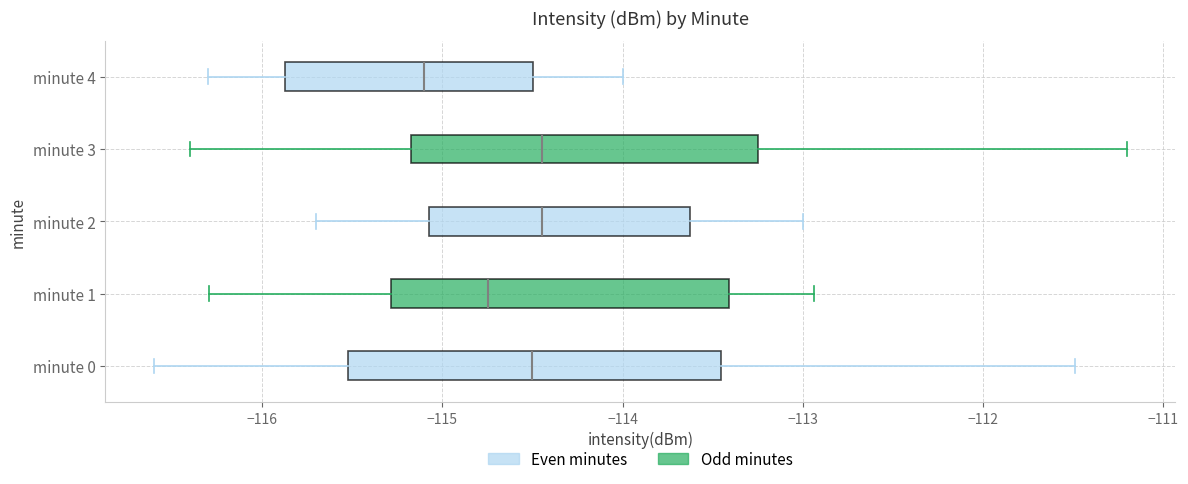

Reading bottom to top, transcribe this box plot: for each box, give where its median line is, the range the box spans, and where its two whiskers end, as read against the x-axis. The values are not printed on the chart, so give them approximately, as read against the axis.

minute 0: median -114.5, box -115.5 to -113.5, whiskers -116.6 to -111.5
minute 1: median -114.7, box -115.3 to -113.4, whiskers -116.3 to -112.9
minute 2: median -114.4, box -115.1 to -113.6, whiskers -115.7 to -113.0
minute 3: median -114.4, box -115.2 to -113.2, whiskers -116.4 to -111.2
minute 4: median -115.1, box -115.9 to -114.5, whiskers -116.3 to -114.0